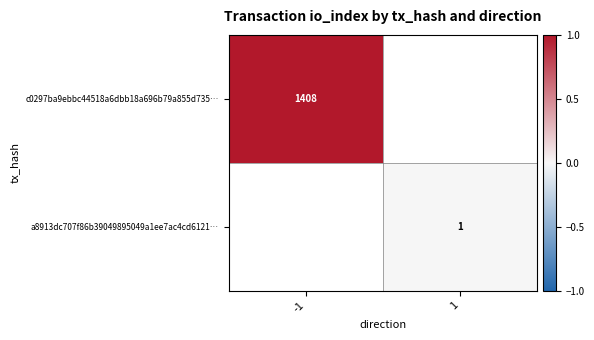

The a8913dc707f86b39049895049a1ee7ac4cd6121… series shows 1 at 1. True or false?

True